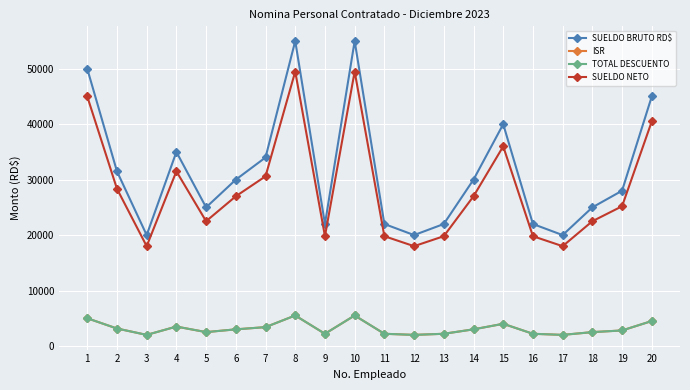

How many values in the SUELDO BRUTO RD$ series are below 30000?

10